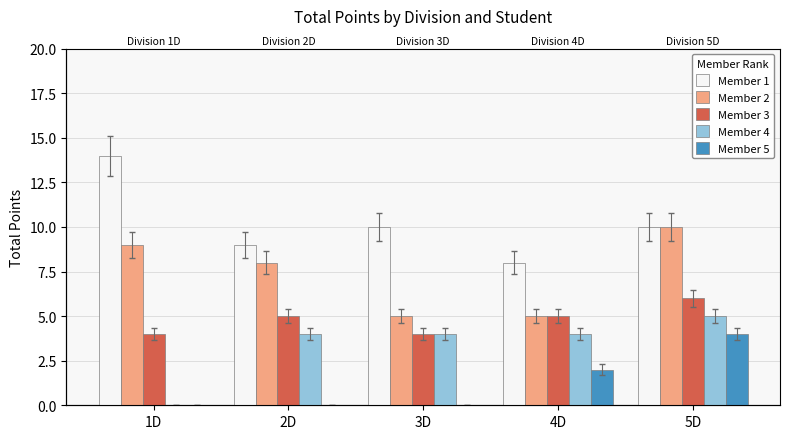

The value of Member 1 at 1D is 21. True or false?

False